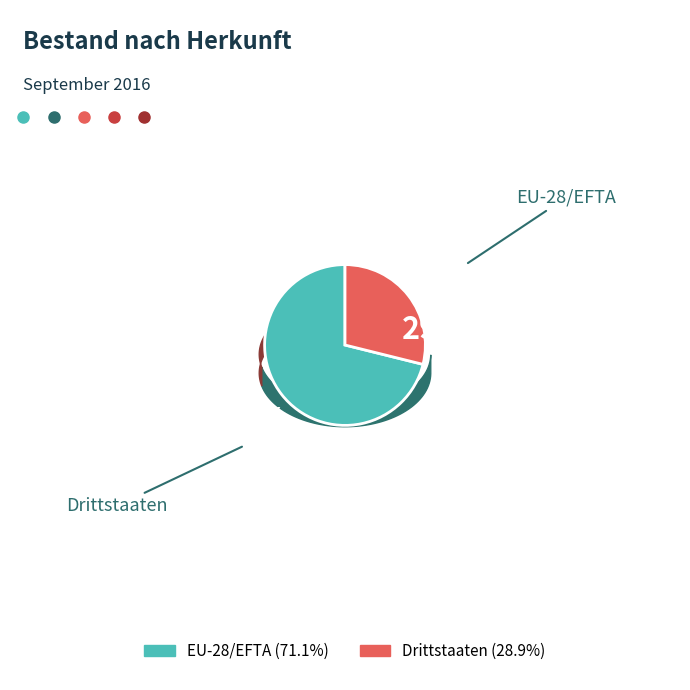

Approximately how many times larger is the value at Drittstaaten compared to EU-28/EFTA?

0.4